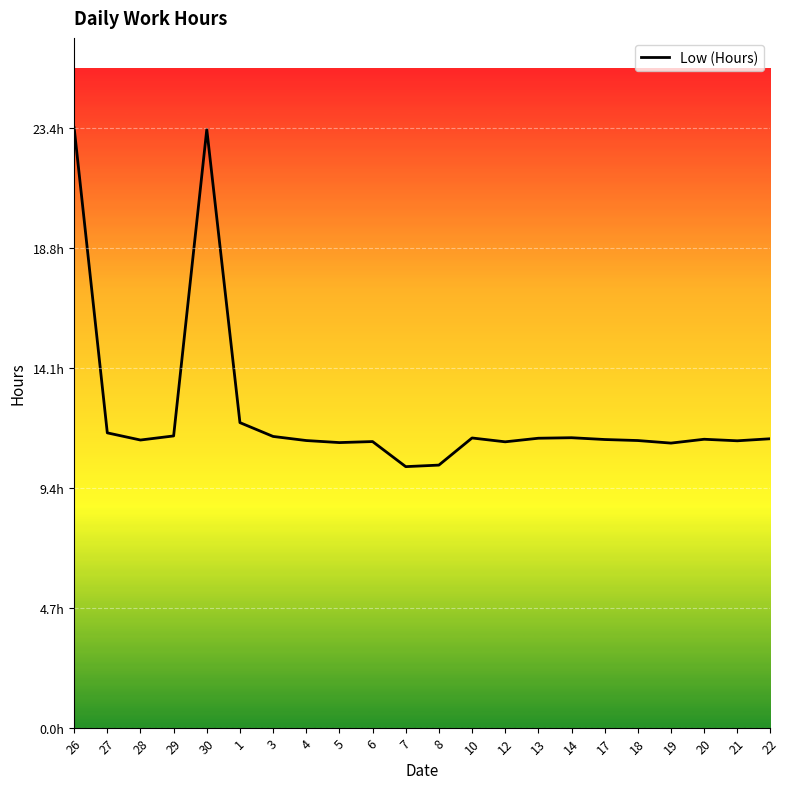

Does the chart have visible grid lines?

Yes